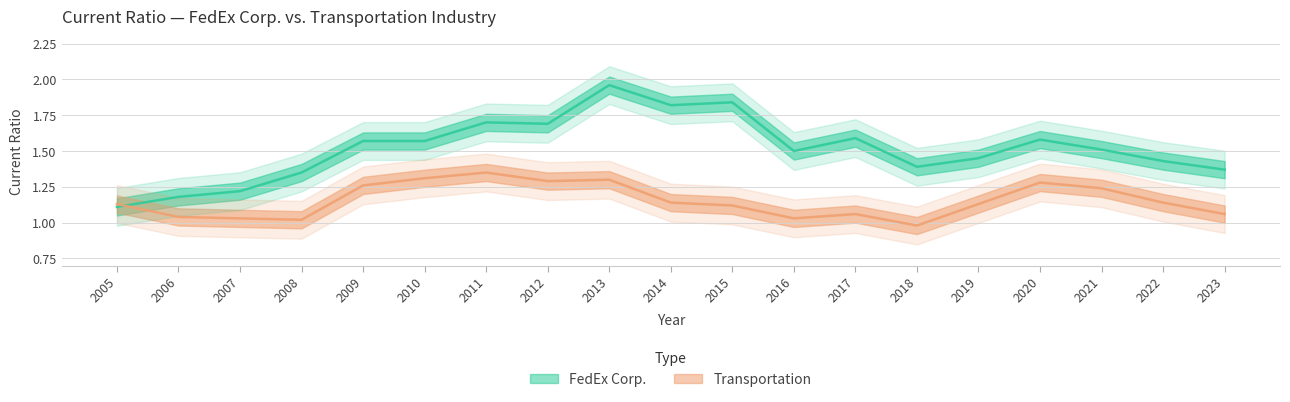

True or false: FedEx Corp. has more than 0 points higher than both neighbors.

True